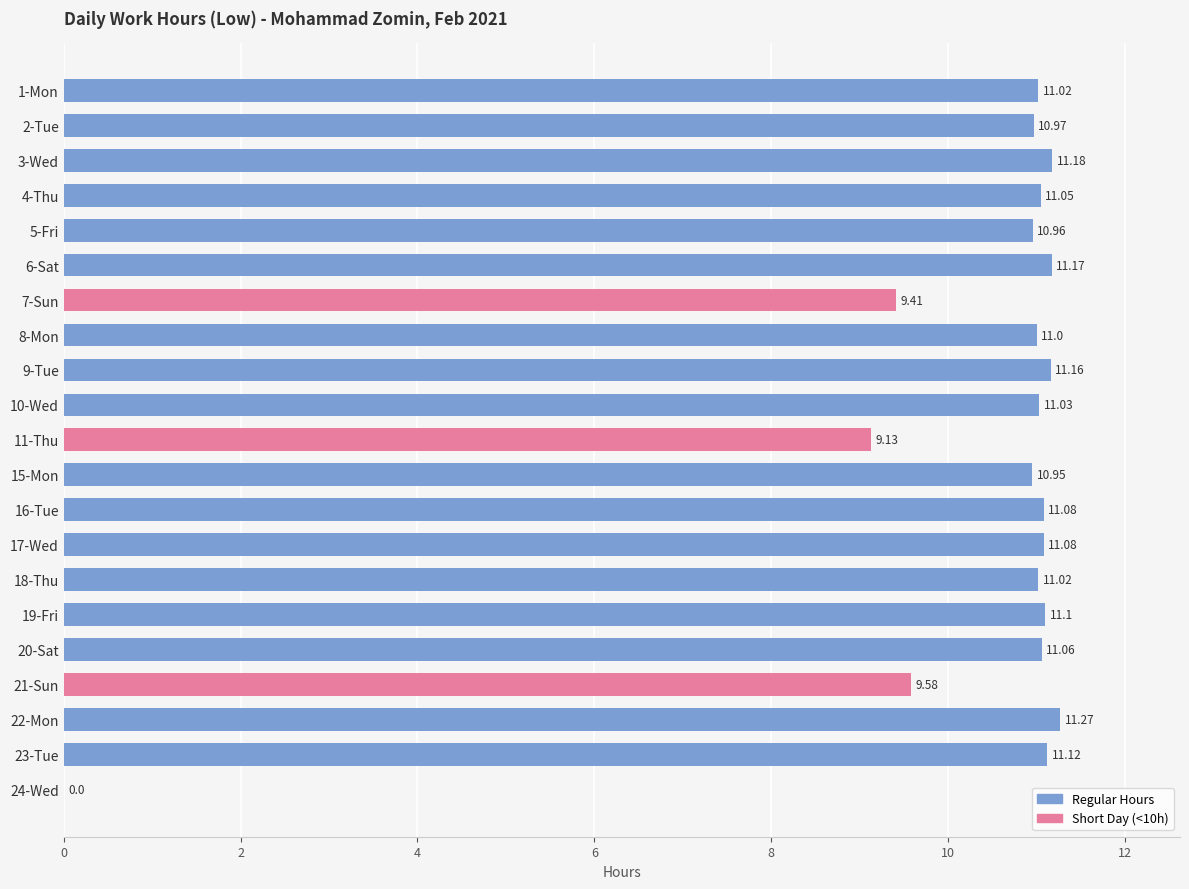

What is the sum of all values?

216.3